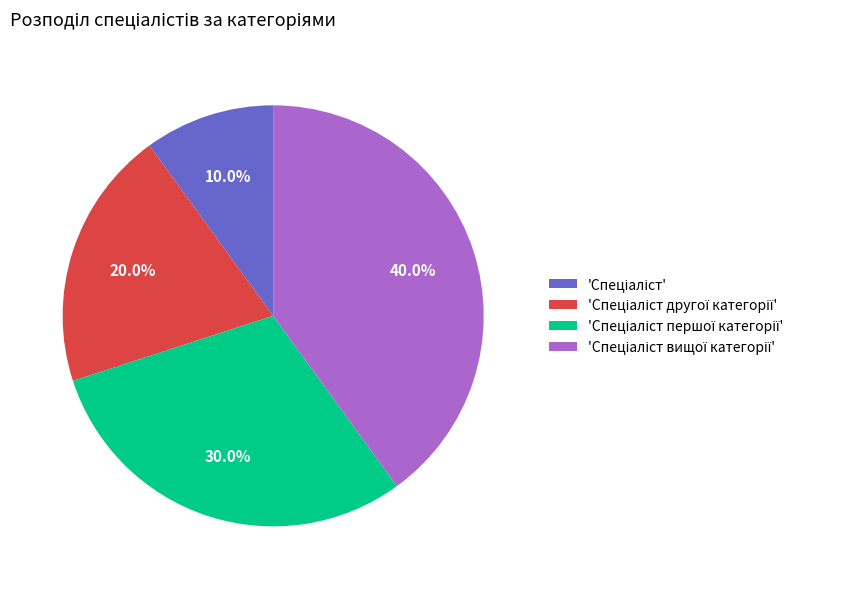

Is there any slice that represents more than half of the pie?

No